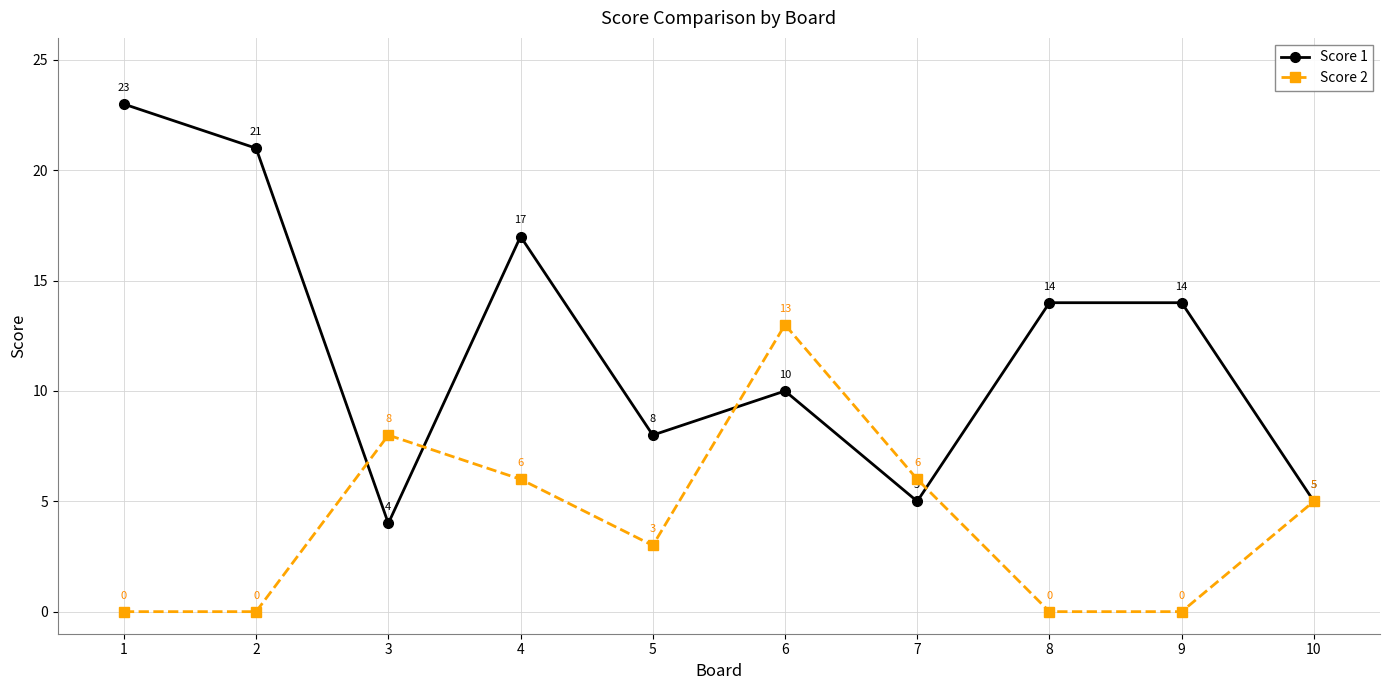

Is this an area chart (filled region under the line)?

No